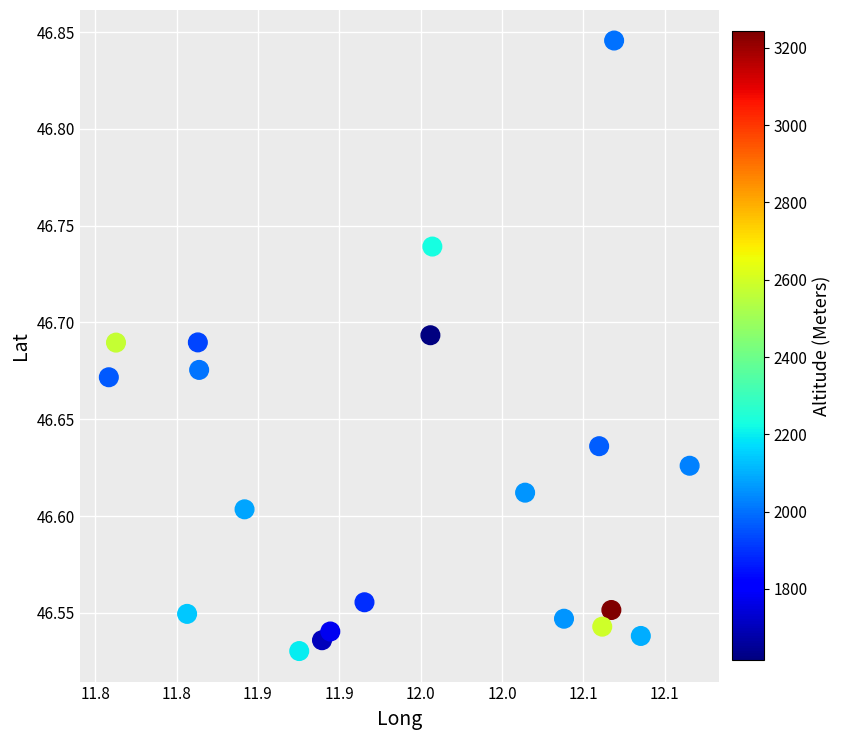

What is the range of X values (max minus min)?

0.4